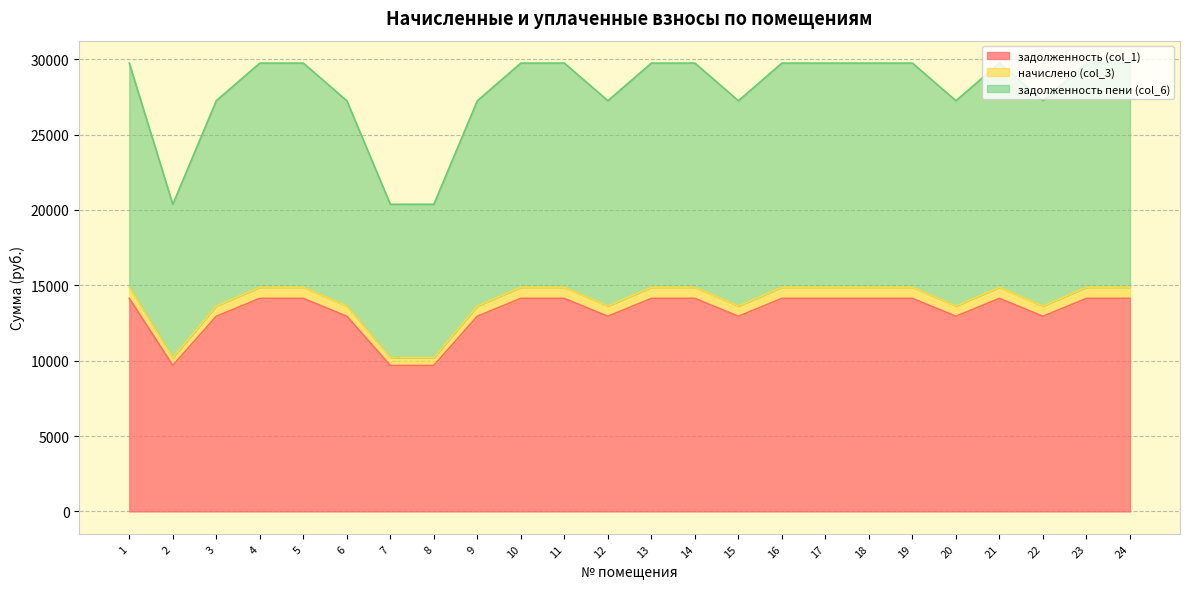

What is the minimum value shown in the chart?

9680.3